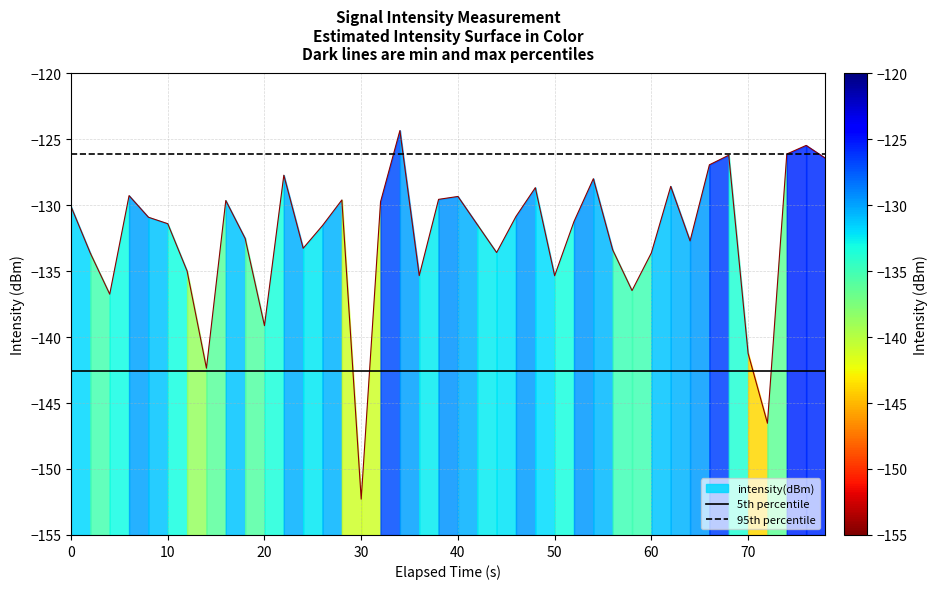

What is the maximum value for 5th percentile?

-142.6